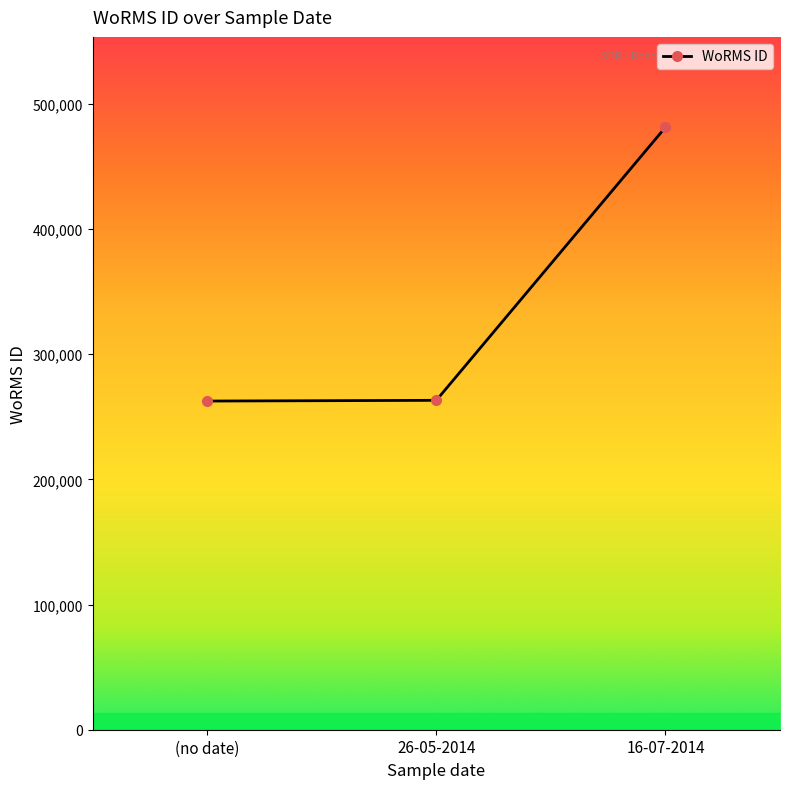

Read the value at (no date).

262533.3